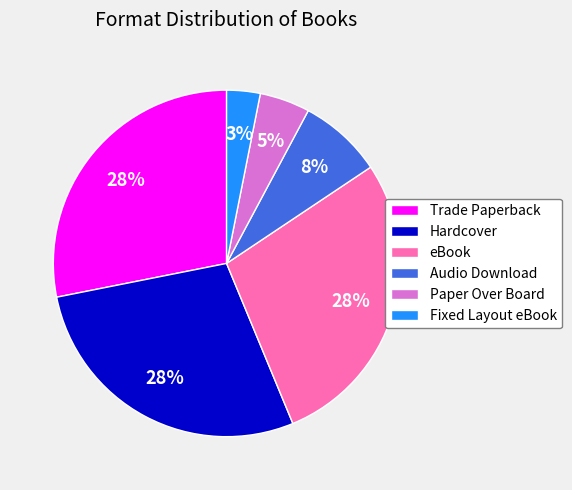

What percentage is the Hardcover slice, to the nearest percent?

28%